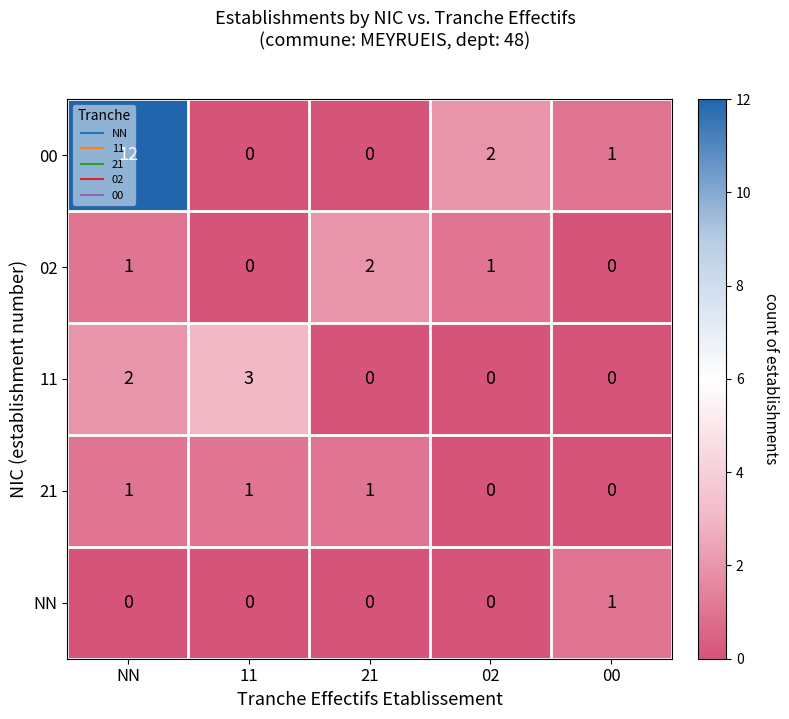

Which series changed the most between NN and 11?

00